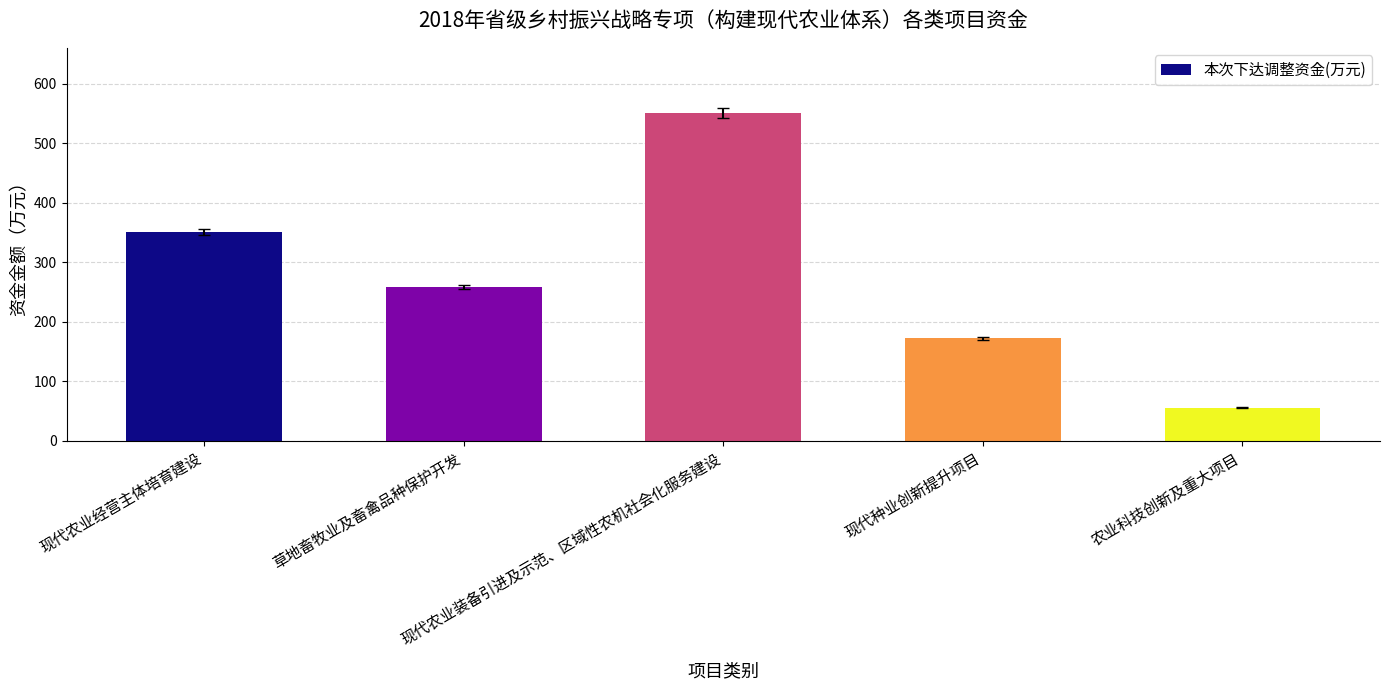

What is the label of the 3rd bar from the right?

现代农业装备引进及示范、区域性农机社会化服务建设